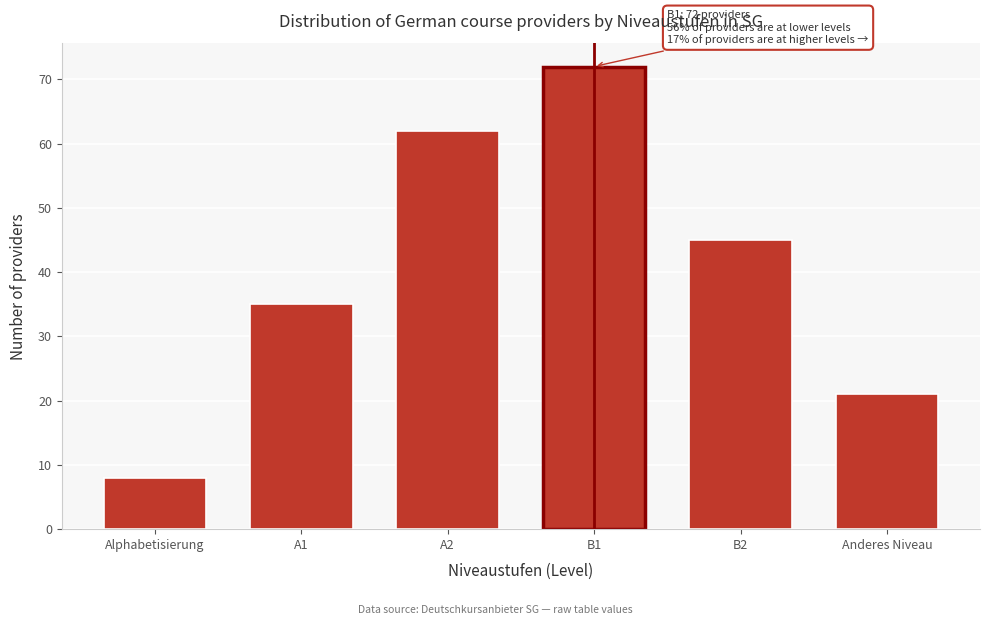

Reading right to left, transcribe all the data shown in this chart.

21	45	72	62	35	8